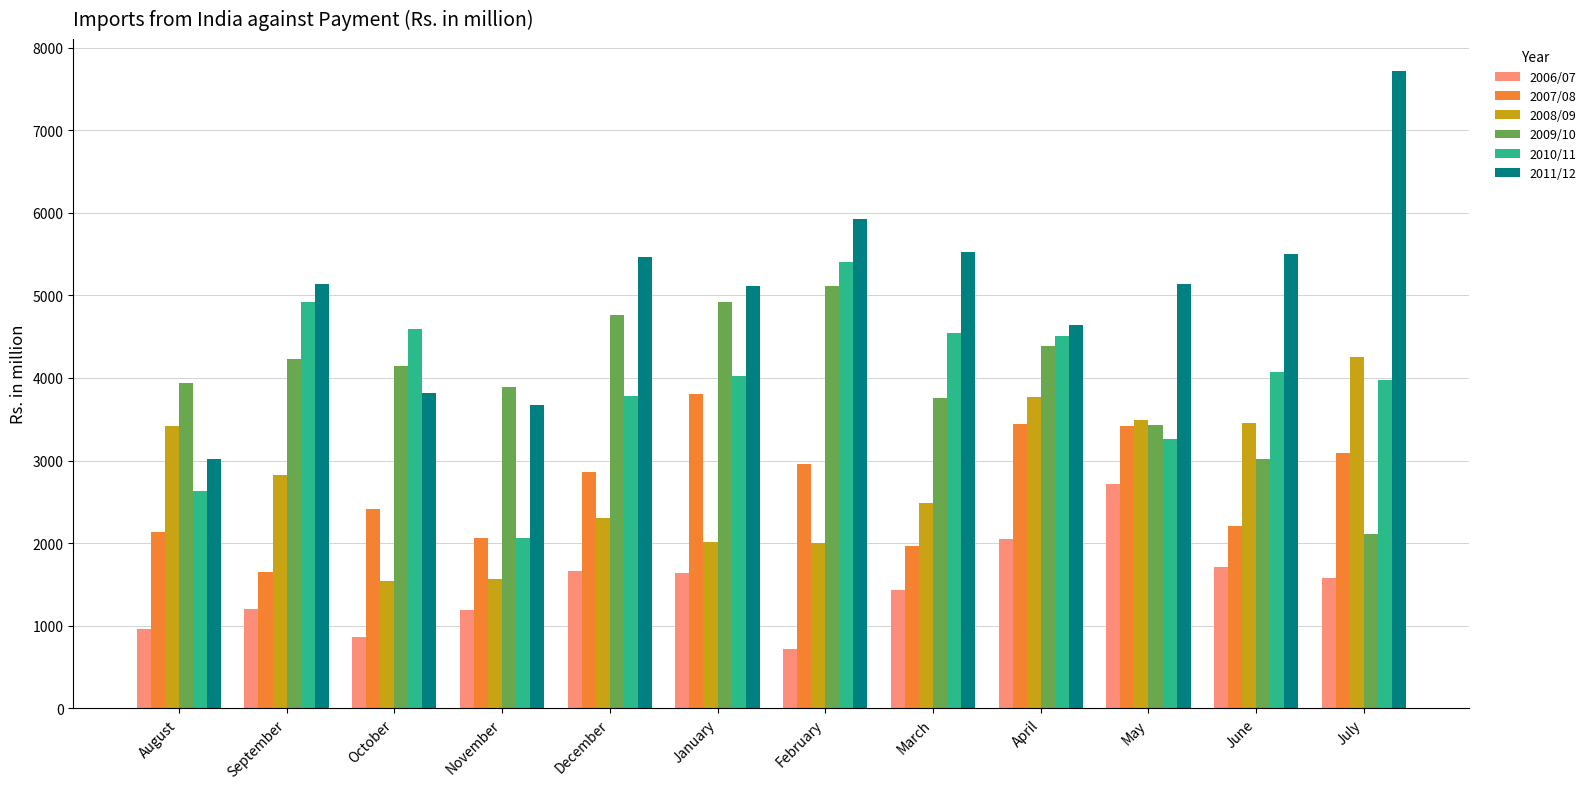

Where is 2008/09 nearest to the value 2898?

September